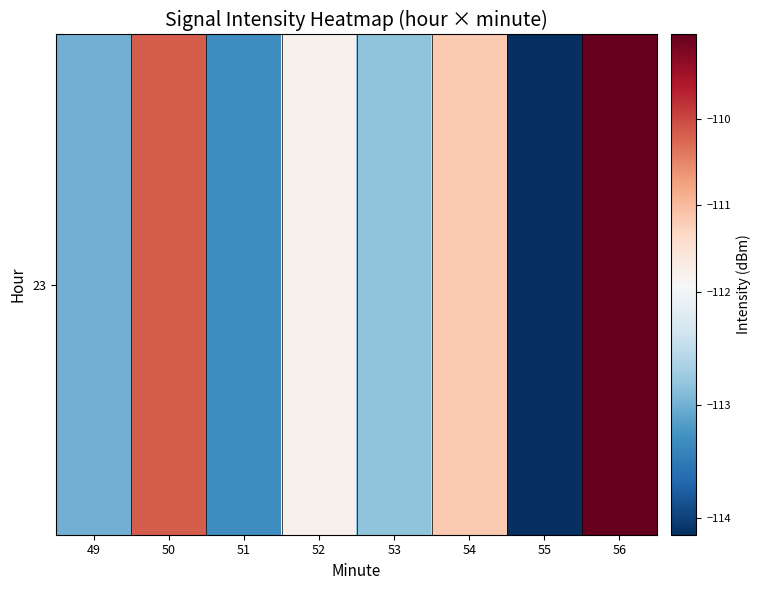

The value at 52 is -111.8. True or false?

True